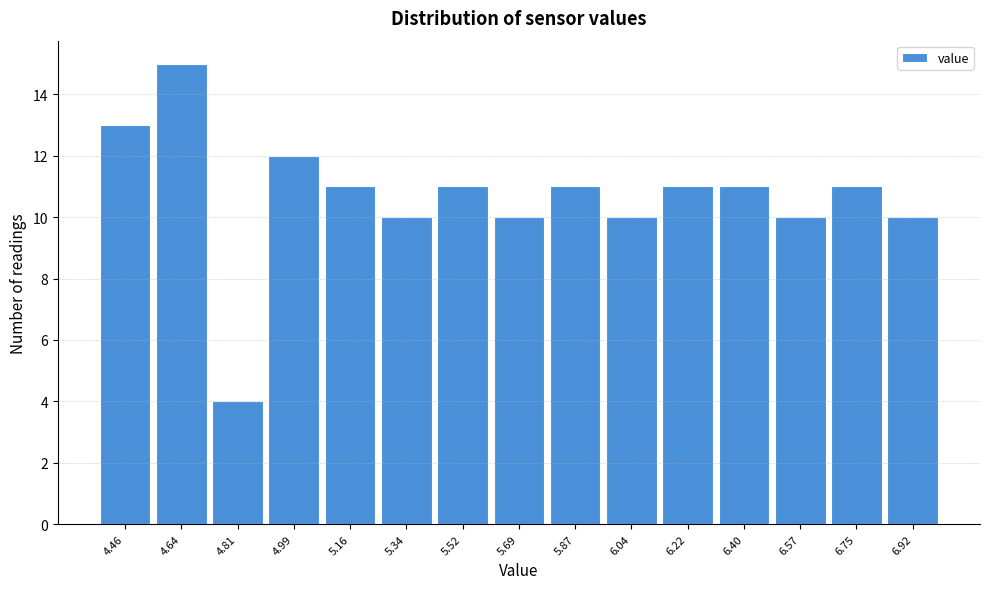

Reading right to left, what are all the values shown in this chart?

6.92=10	6.75=11	6.57=10	6.40=11	6.22=11	6.04=10	5.87=11	5.69=10	5.52=11	5.34=10	5.16=11	4.99=12	4.81=4	4.64=15	4.46=13